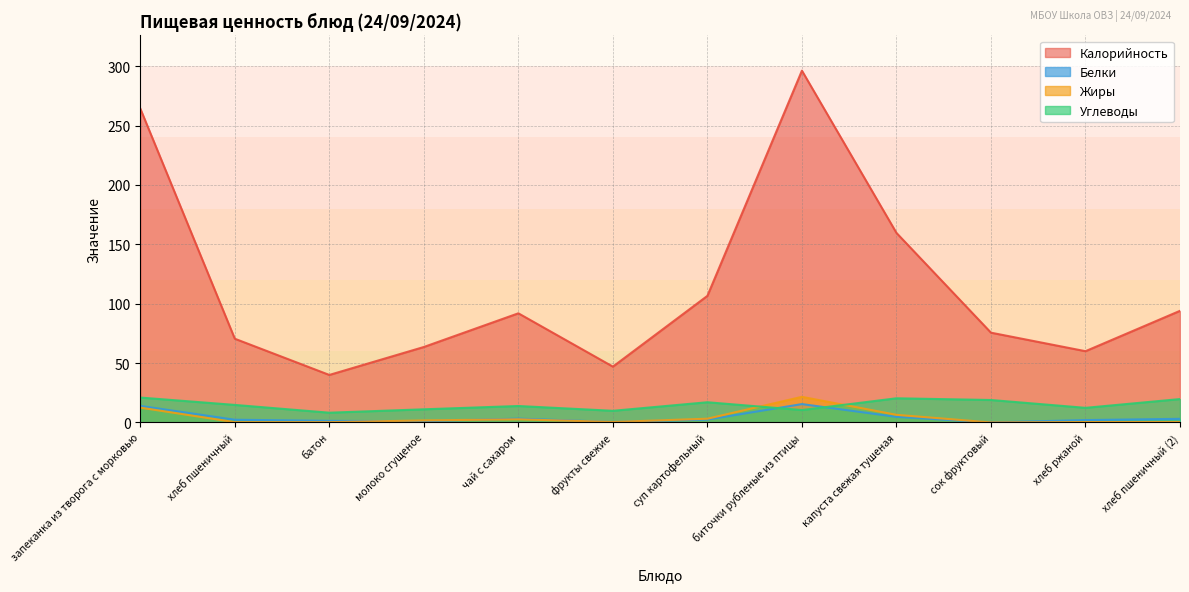

What position from the right is сок фруктовый?

3